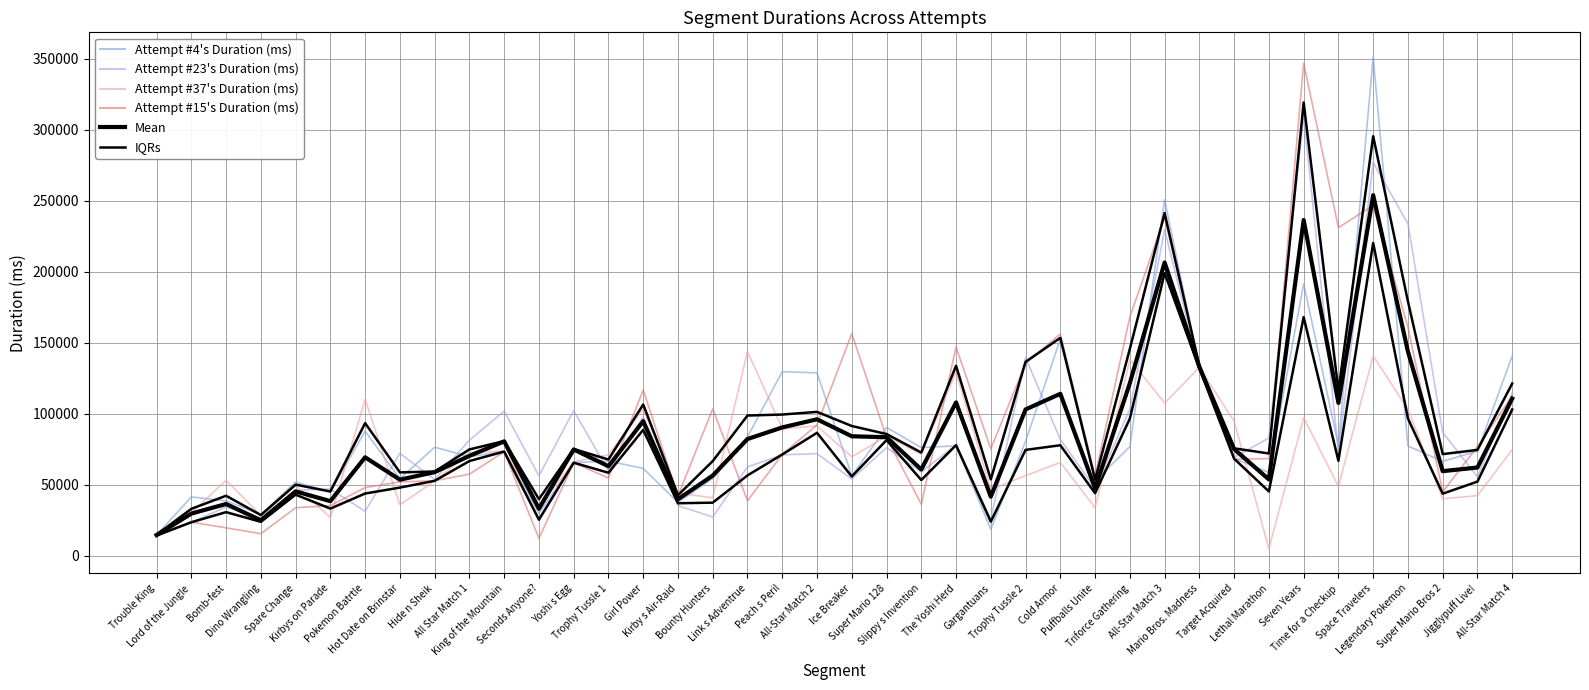

Is it true that Mean equals 67470.1 at Triforce Gathering?

False